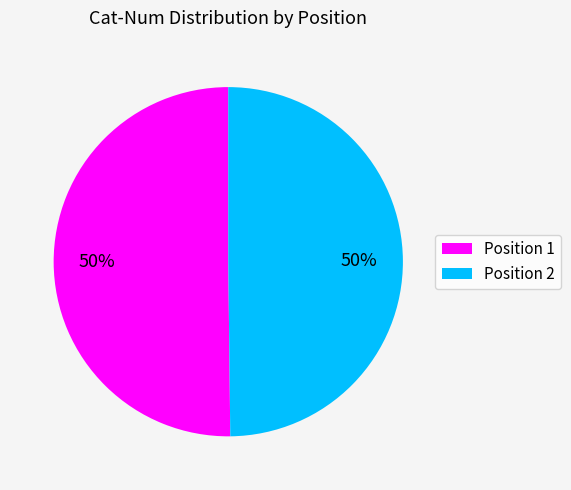

To the nearest percent, what is the average slice percentage?

50%